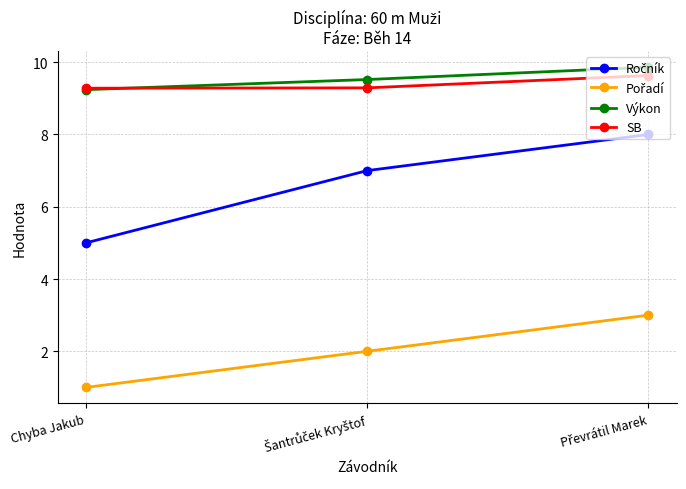

The SB series shows 15.8 at Chyba Jakub. True or false?

False